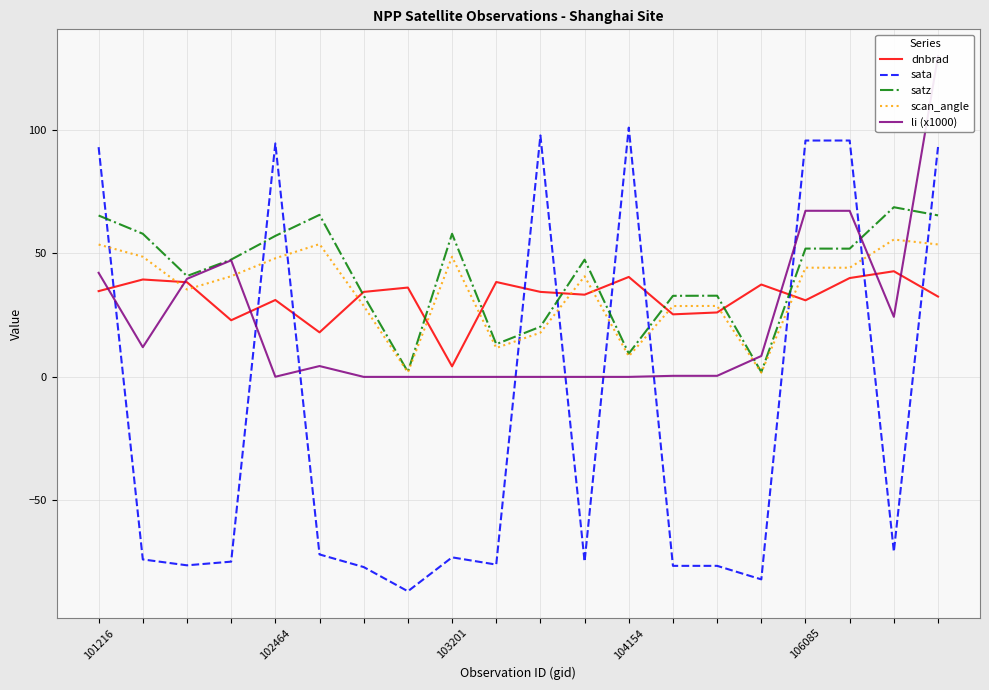

Reading left to right, what are all the values shown in this chart?

dnbrad: 34.7	39.4	38.3	22.9	31.1	18.0	34.4	36.1	4.3	38.4	34.4	33.3	40.4	25.3	26.1	37.4	31.0	40.0	42.7	32.5
sata: 93.0	-73.9	-76.2	-74.8	94.5	-71.8	-77.0	-86.8	-73.0	-76.0	97.7	-74.7	100.9	-76.5	-76.5	-81.9	95.6	95.6	-70.7	93.0
satz: 65.3	57.9	40.8	47.5	57.0	65.6	32.9	2.1	57.9	13.2	20.3	47.4	9.4	32.8	32.8	1.9	51.9	51.9	68.6	65.3
scan_angle: 53.6	48.6	35.4	40.7	48.0	53.7	28.7	1.8	48.6	11.7	17.9	40.7	8.3	28.7	28.7	1.7	44.2	44.2	55.6	53.6
li (x1000): 42.1	12.0	39.7	47.2	0.1	4.4	0.0	0.0	0.0	0.0	0.0	0.0	0.0	0.4	0.4	8.5	67.2	67.2	24.3	129.8